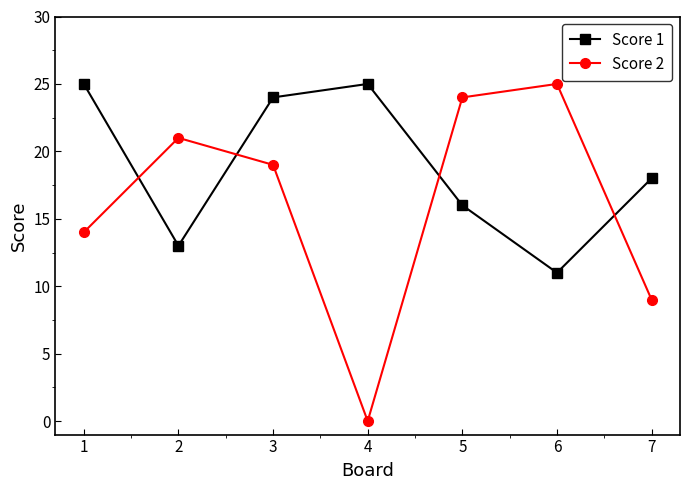

Rank the series at 3 from highest to lowest value.

Score 1, Score 2